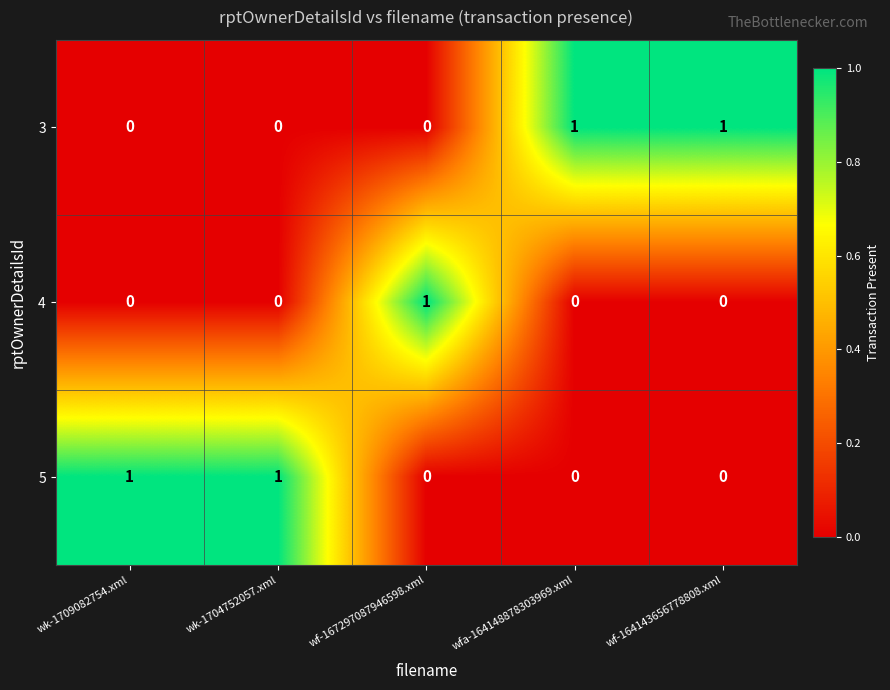

How many 3 values are between 0 and 1?

5